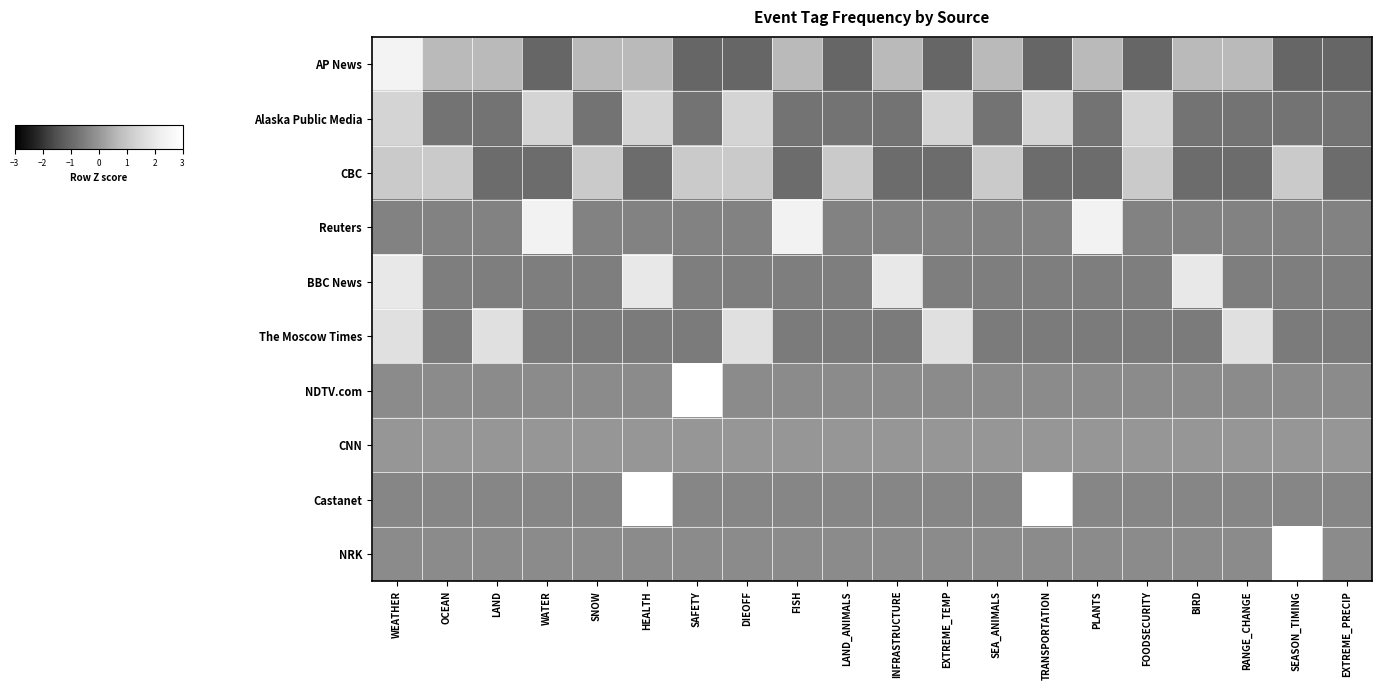

Reading left to right, extract all data points from this chart.

AP News: WEATHER=2.4	OCEAN=0.7	LAND=0.7	WATER=-1.0	SNOW=0.7	HEALTH=0.7	SAFETY=-1.0	DIEOFF=-1.0	FISH=0.7	LAND_ANIMALS=-1.0	INFRASTRUCTURE=0.7	EXTREME_TEMP=-1.0	SEA_ANIMALS=0.7	TRANSPORTATION=-1.0	PLANTS=0.7	FOODSECURITY=-1.0	BIRD=0.7	RANGE_CHANGE=0.7	SEASON_TIMING=-1.0	EXTREME_PRECIP=-1.0
Alaska Public Media: WEATHER=1.4	OCEAN=-0.7	LAND=-0.7	WATER=1.4	SNOW=-0.7	HEALTH=1.4	SAFETY=-0.7	DIEOFF=1.4	FISH=-0.7	LAND_ANIMALS=-0.7	INFRASTRUCTURE=-0.7	EXTREME_TEMP=1.4	SEA_ANIMALS=-0.7	TRANSPORTATION=1.4	PLANTS=-0.7	FOODSECURITY=1.4	BIRD=-0.7	RANGE_CHANGE=-0.7	SEASON_TIMING=-0.7	EXTREME_PRECIP=-0.7
CBC: WEATHER=1.1	OCEAN=1.1	LAND=-0.9	WATER=-0.9	SNOW=1.1	HEALTH=-0.9	SAFETY=1.1	DIEOFF=1.1	FISH=-0.9	LAND_ANIMALS=1.1	INFRASTRUCTURE=-0.9	EXTREME_TEMP=-0.9	SEA_ANIMALS=1.1	TRANSPORTATION=-0.9	PLANTS=-0.9	FOODSECURITY=1.1	BIRD=-0.9	RANGE_CHANGE=-0.9	SEASON_TIMING=1.1	EXTREME_PRECIP=-0.9
Reuters: WEATHER=-0.4	OCEAN=-0.4	LAND=-0.4	WATER=2.4	SNOW=-0.4	HEALTH=-0.4	SAFETY=-0.4	DIEOFF=-0.4	FISH=2.4	LAND_ANIMALS=-0.4	INFRASTRUCTURE=-0.4	EXTREME_TEMP=-0.4	SEA_ANIMALS=-0.4	TRANSPORTATION=-0.4	PLANTS=2.4	FOODSECURITY=-0.4	BIRD=-0.4	RANGE_CHANGE=-0.4	SEASON_TIMING=-0.4	EXTREME_PRECIP=-0.4
BBC News: WEATHER=2.0	OCEAN=-0.5	LAND=-0.5	WATER=-0.5	SNOW=-0.5	HEALTH=2.0	SAFETY=-0.5	DIEOFF=-0.5	FISH=-0.5	LAND_ANIMALS=-0.5	INFRASTRUCTURE=2.0	EXTREME_TEMP=-0.5	SEA_ANIMALS=-0.5	TRANSPORTATION=-0.5	PLANTS=-0.5	FOODSECURITY=-0.5	BIRD=2.0	RANGE_CHANGE=-0.5	SEASON_TIMING=-0.5	EXTREME_PRECIP=-0.5
The Moscow Times: WEATHER=1.7	OCEAN=-0.6	LAND=1.7	WATER=-0.6	SNOW=-0.6	HEALTH=-0.6	SAFETY=-0.6	DIEOFF=1.7	FISH=-0.6	LAND_ANIMALS=-0.6	INFRASTRUCTURE=-0.6	EXTREME_TEMP=1.7	SEA_ANIMALS=-0.6	TRANSPORTATION=-0.6	PLANTS=-0.6	FOODSECURITY=-0.6	BIRD=-0.6	RANGE_CHANGE=1.7	SEASON_TIMING=-0.6	EXTREME_PRECIP=-0.6
NDTV.com: WEATHER=-0.2	OCEAN=-0.2	LAND=-0.2	WATER=-0.2	SNOW=-0.2	HEALTH=-0.2	SAFETY=4.4	DIEOFF=-0.2	FISH=-0.2	LAND_ANIMALS=-0.2	INFRASTRUCTURE=-0.2	EXTREME_TEMP=-0.2	SEA_ANIMALS=-0.2	TRANSPORTATION=-0.2	PLANTS=-0.2	FOODSECURITY=-0.2	BIRD=-0.2	RANGE_CHANGE=-0.2	SEASON_TIMING=-0.2	EXTREME_PRECIP=-0.2
CNN: WEATHER=0.0	OCEAN=0.0	LAND=0.0	WATER=0.0	SNOW=0.0	HEALTH=0.0	SAFETY=0.0	DIEOFF=0.0	FISH=0.0	LAND_ANIMALS=0.0	INFRASTRUCTURE=0.0	EXTREME_TEMP=0.0	SEA_ANIMALS=0.0	TRANSPORTATION=0.0	PLANTS=0.0	FOODSECURITY=0.0	BIRD=0.0	RANGE_CHANGE=0.0	SEASON_TIMING=0.0	EXTREME_PRECIP=0.0
Castanet: WEATHER=-0.3	OCEAN=-0.3	LAND=-0.3	WATER=-0.3	SNOW=-0.3	HEALTH=3.0	SAFETY=-0.3	DIEOFF=-0.3	FISH=-0.3	LAND_ANIMALS=-0.3	INFRASTRUCTURE=-0.3	EXTREME_TEMP=-0.3	SEA_ANIMALS=-0.3	TRANSPORTATION=3.0	PLANTS=-0.3	FOODSECURITY=-0.3	BIRD=-0.3	RANGE_CHANGE=-0.3	SEASON_TIMING=-0.3	EXTREME_PRECIP=-0.3
NRK: WEATHER=-0.2	OCEAN=-0.2	LAND=-0.2	WATER=-0.2	SNOW=-0.2	HEALTH=-0.2	SAFETY=-0.2	DIEOFF=-0.2	FISH=-0.2	LAND_ANIMALS=-0.2	INFRASTRUCTURE=-0.2	EXTREME_TEMP=-0.2	SEA_ANIMALS=-0.2	TRANSPORTATION=-0.2	PLANTS=-0.2	FOODSECURITY=-0.2	BIRD=-0.2	RANGE_CHANGE=-0.2	SEASON_TIMING=4.4	EXTREME_PRECIP=-0.2